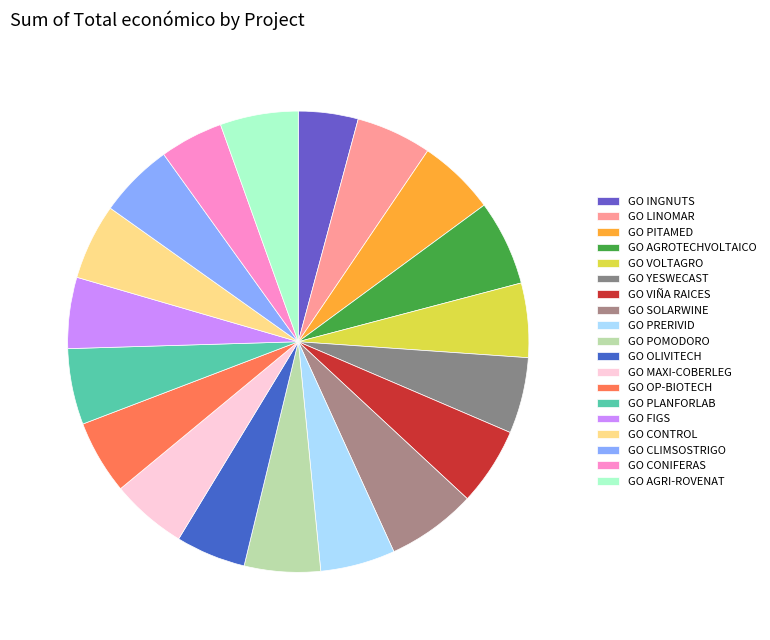

Is GO SOLARWINE the majority of the pie?

No